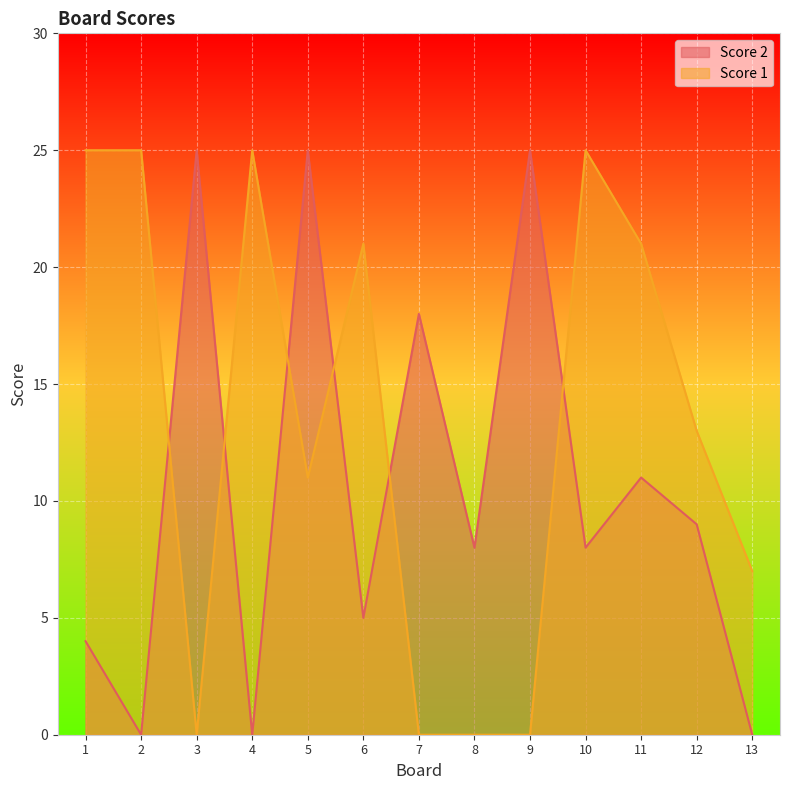

How many values in Score 1 are above zero?

9